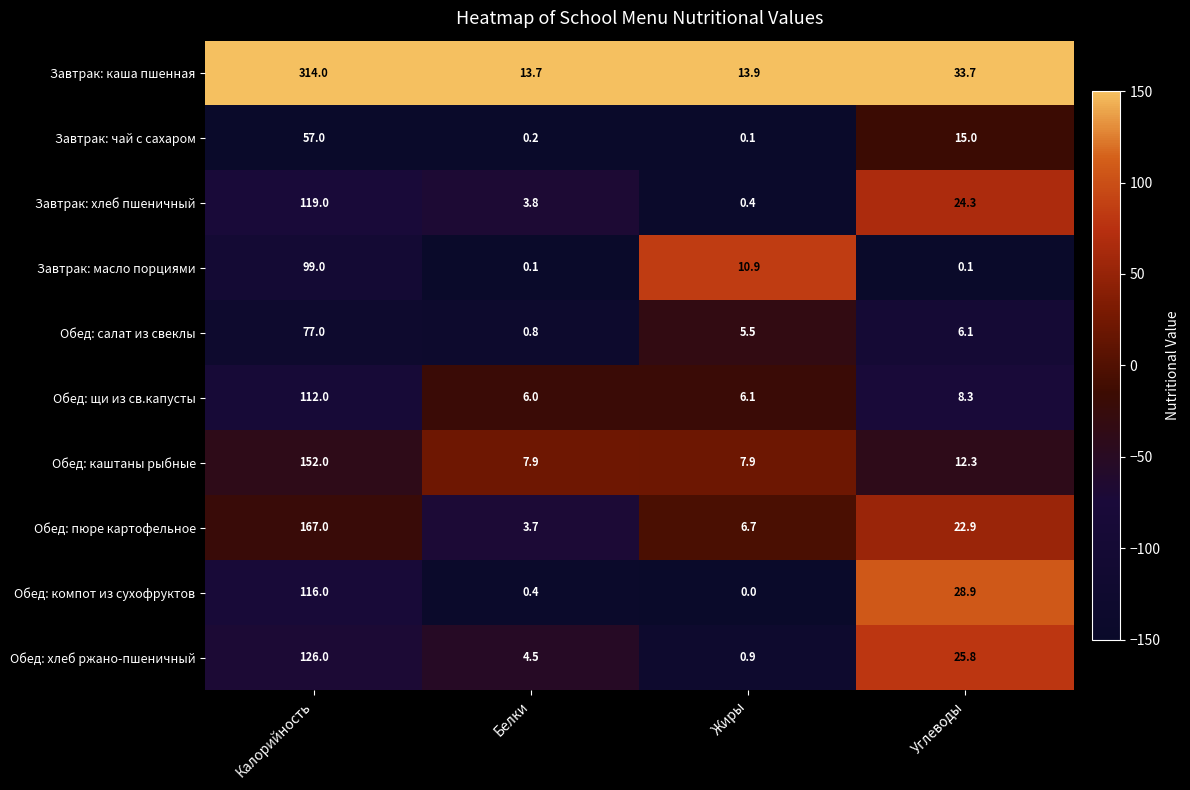

Rank the series by their maximum value, from highest to lowest.

Завтрак: каша пшенная, Обед: пюре картофельное, Обед: каштаны рыбные, Обед: хлеб ржано-пшеничный, Завтрак: хлеб пшеничный, Обед: компот из сухофруктов, Обед: щи из св.капусты, Завтрак: масло порциями, Обед: салат из свеклы, Завтрак: чай с сахаром